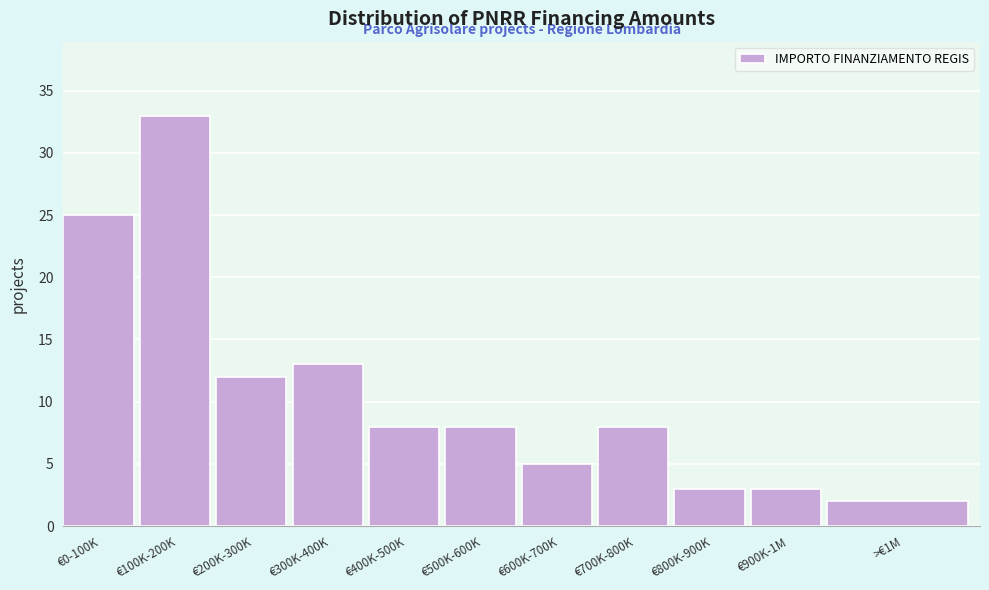

Reading right to left, what are all the values shown in this chart?

>€1M=2	€900K-1M=3	€800K-900K=3	€700K-800K=8	€600K-700K=5	€500K-600K=8	€400K-500K=8	€300K-400K=13	€200K-300K=12	€100K-200K=33	€0-100K=25